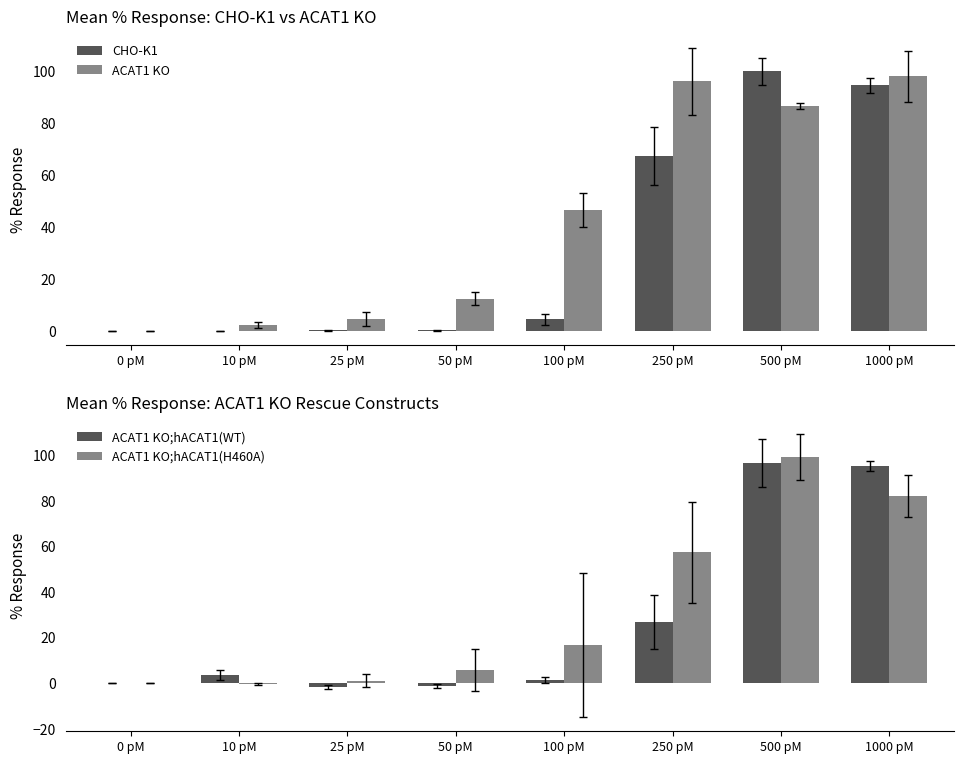

Which category has the highest value in the CHO-K1 series?

500 pM